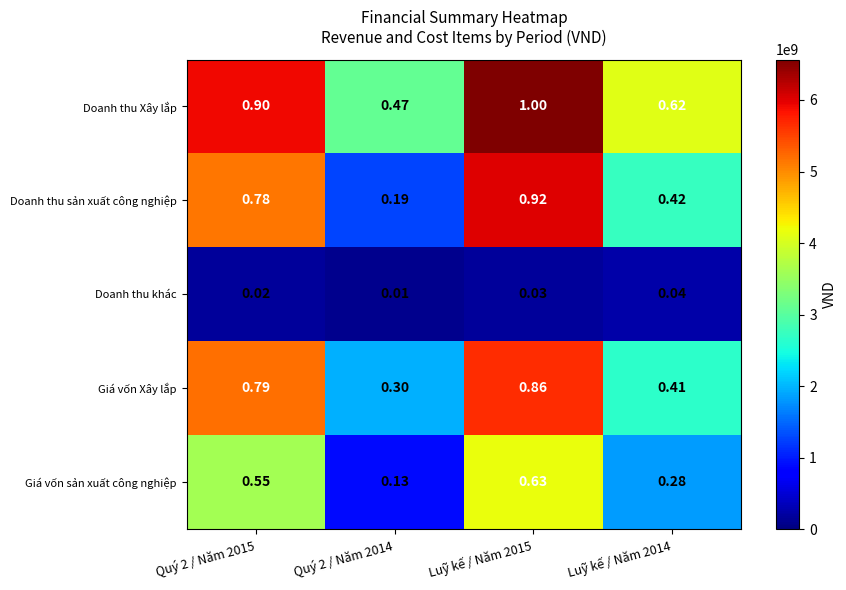

Which series has the largest total across all categories?

Doanh thu Xây lắp